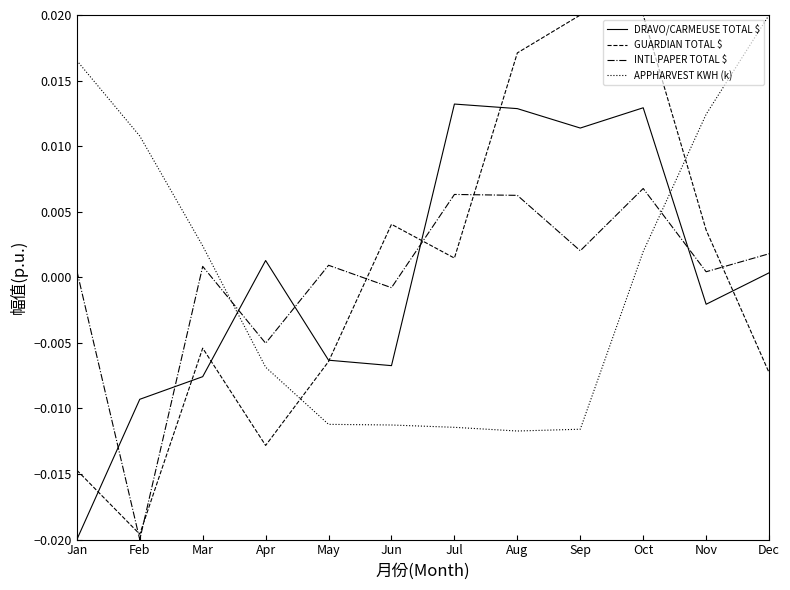

After their last crossing, which series has the higher values: INTL PAPER TOTAL $ or APPHARVEST KWH (k)?

APPHARVEST KWH (k)